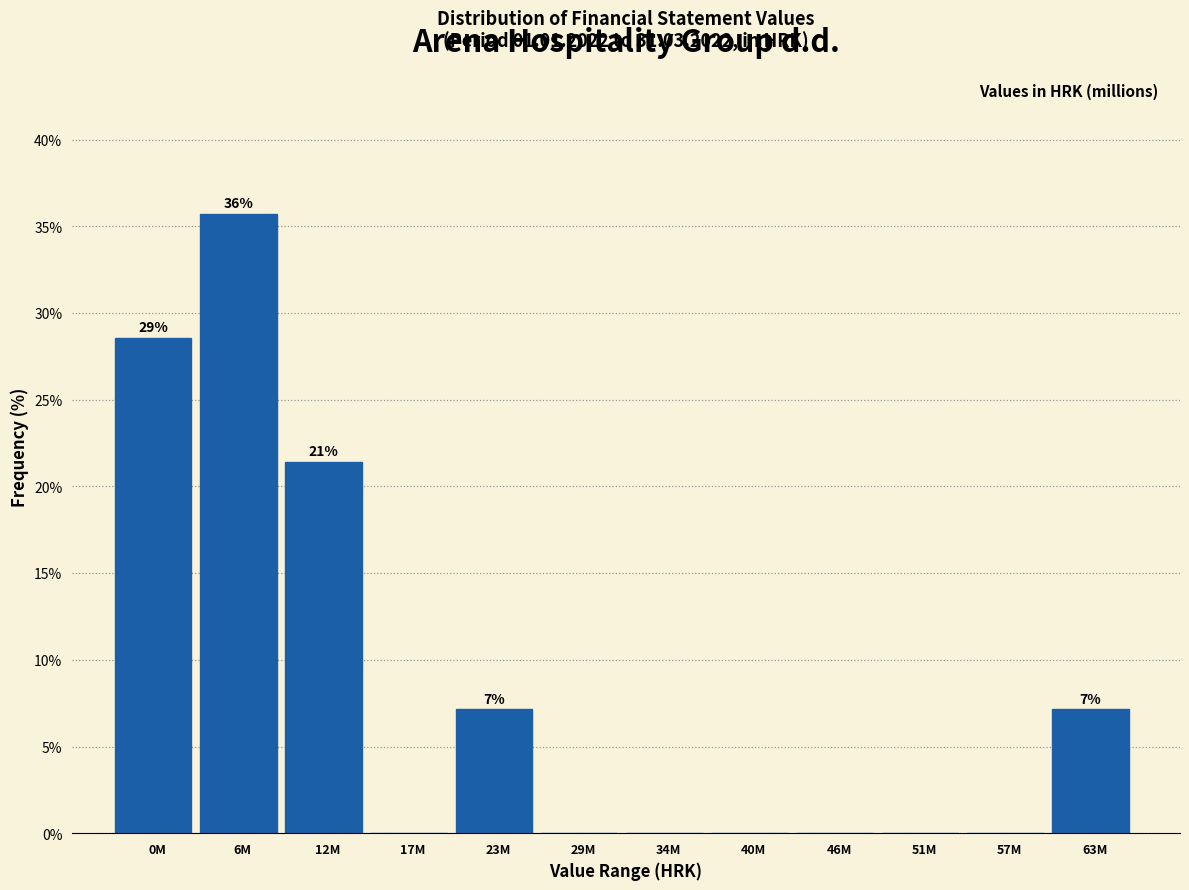

Reading left to right, what are all the values shown in this chart?

0M=28.6	6M=35.7	12M=21.4	17M=0.0	23M=7.1	29M=0.0	34M=0.0	40M=0.0	46M=0.0	51M=0.0	57M=0.0	63M=7.1